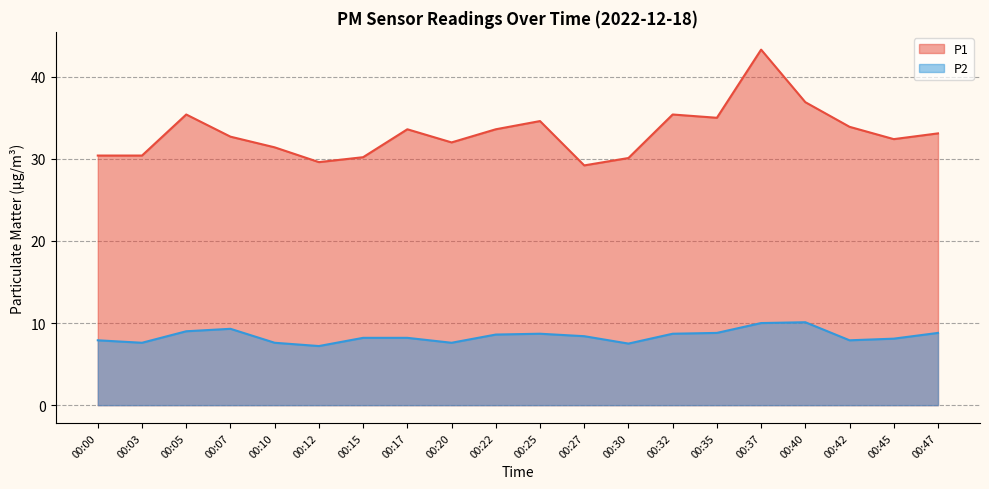

True or false: P1 has a value of 54.5 at 00:20.

False